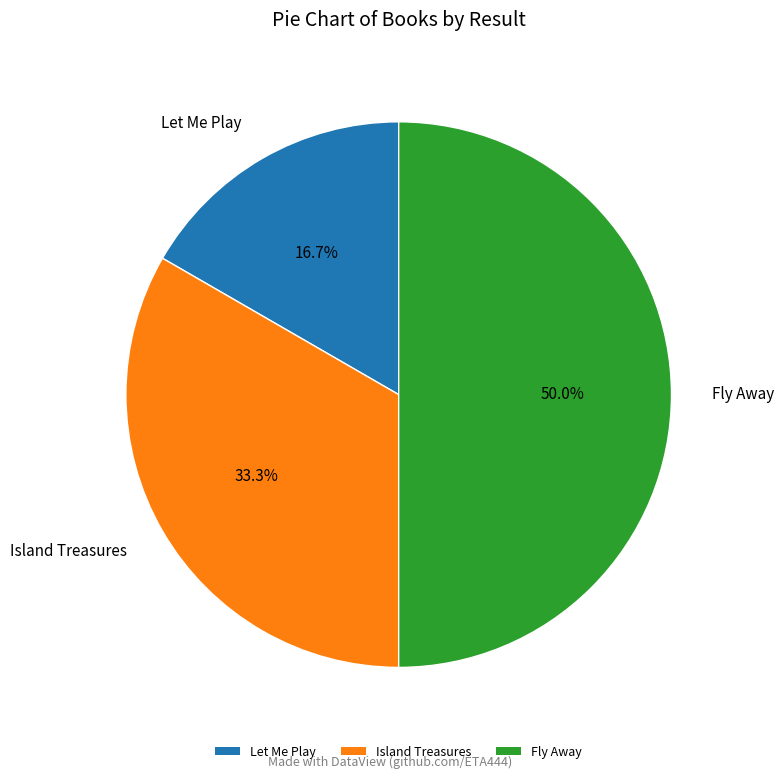

Is Island Treasures the majority of the pie?

No